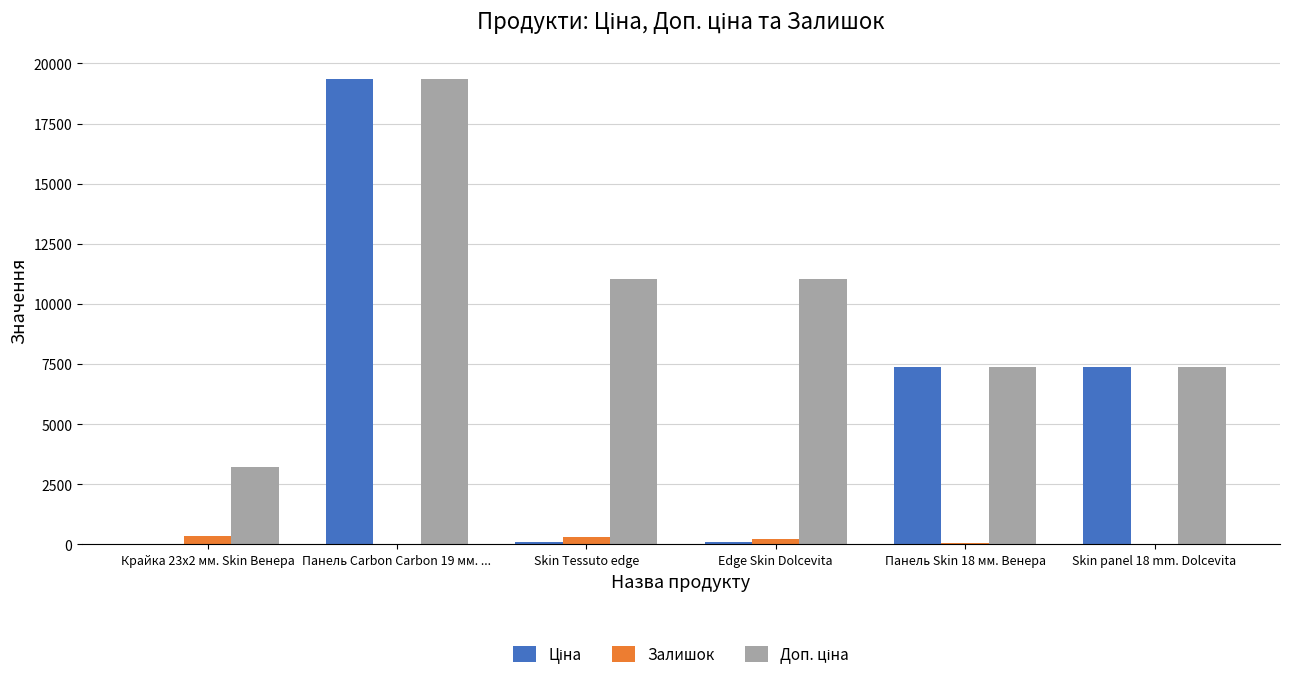

Which label corresponds to the largest value in the chart?

Панель Carbon Carbon 19 мм. ...